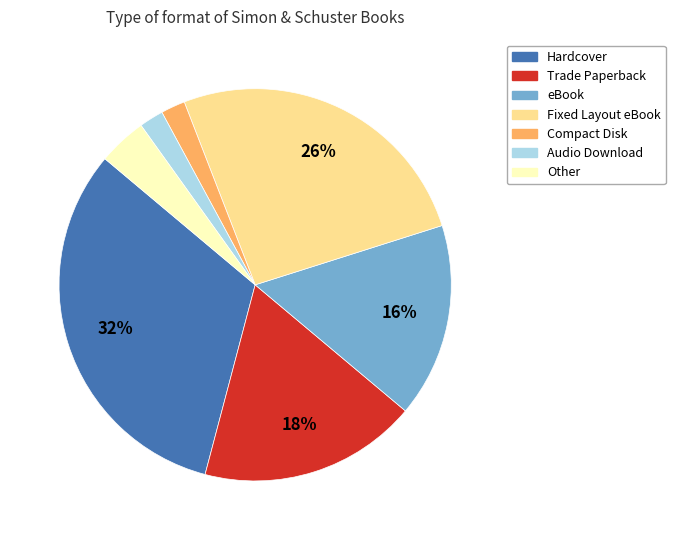

Is there any slice that represents more than half of the pie?

No